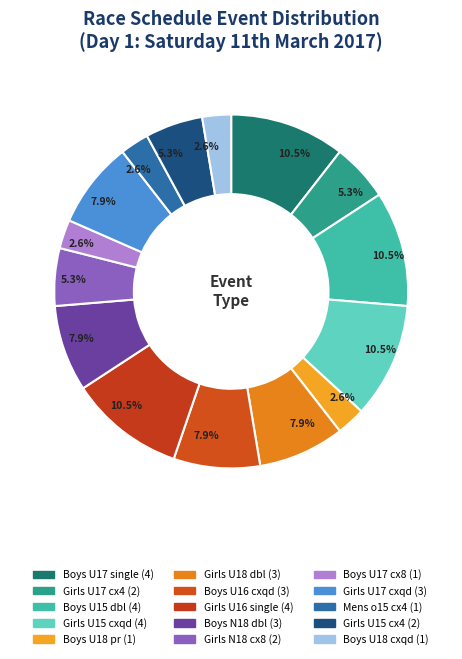

How many segments does this pie chart have?

15